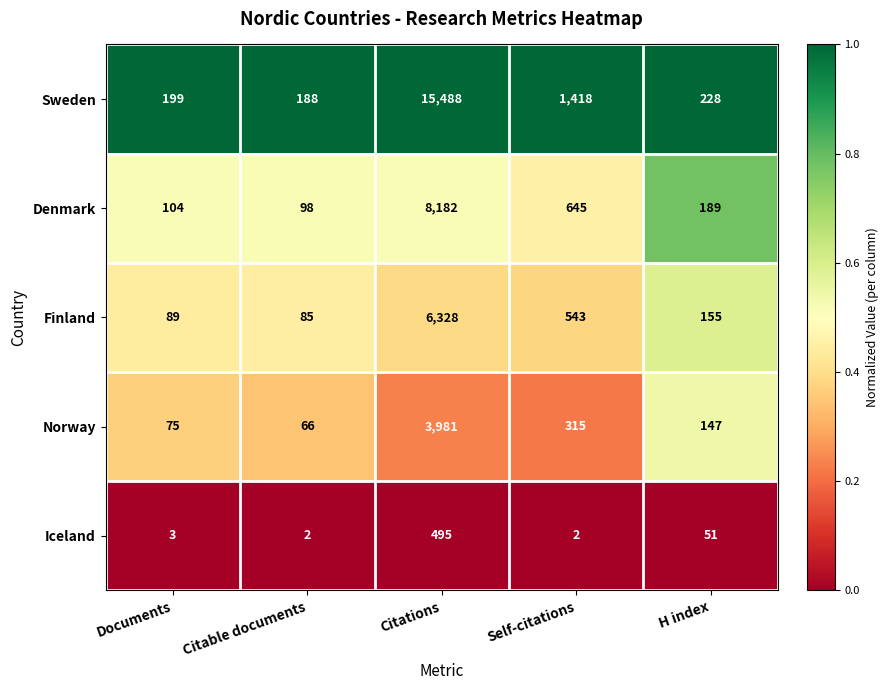

What is the average value of the Norway series?

917